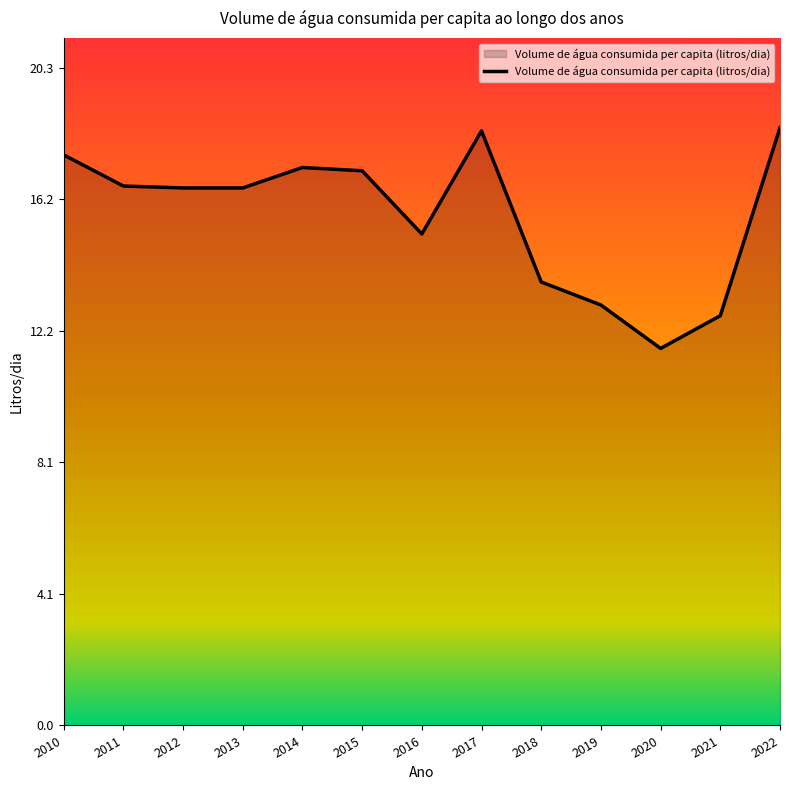

What is the smallest value displayed?

11.6